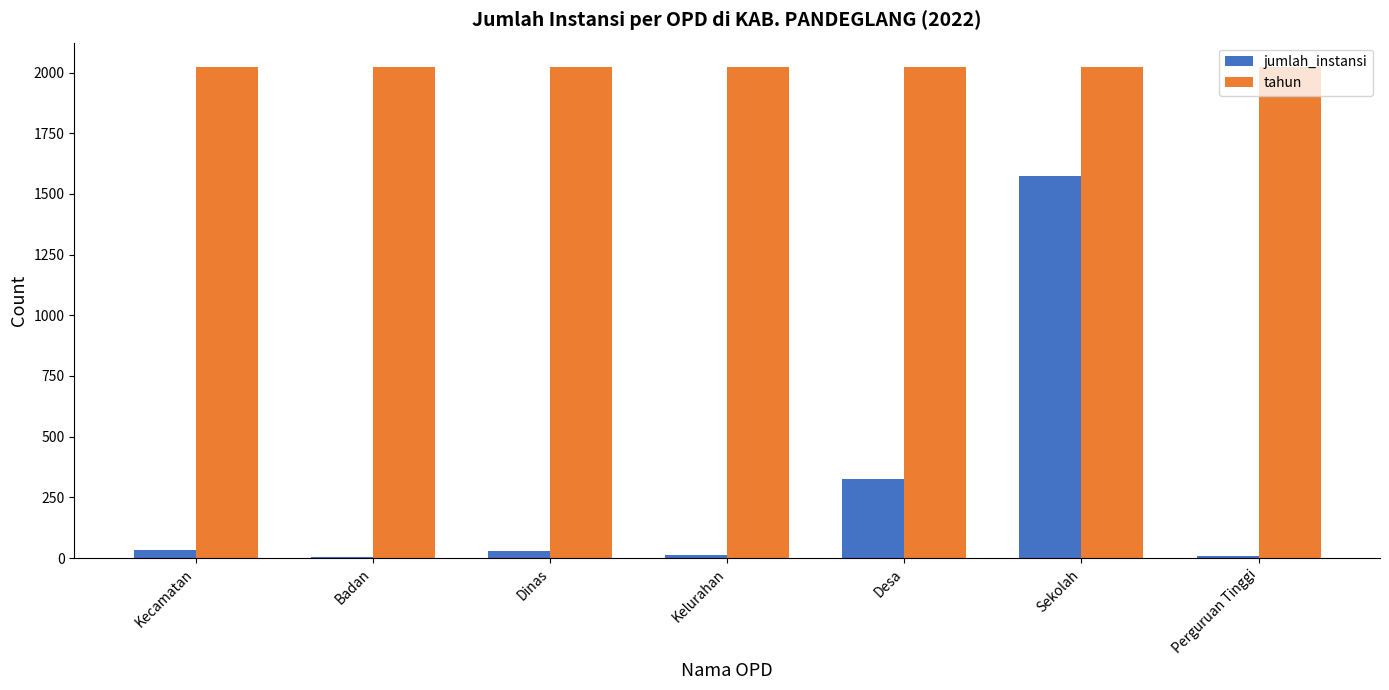

What is the highest value of the jumlah_instansi series?

1575